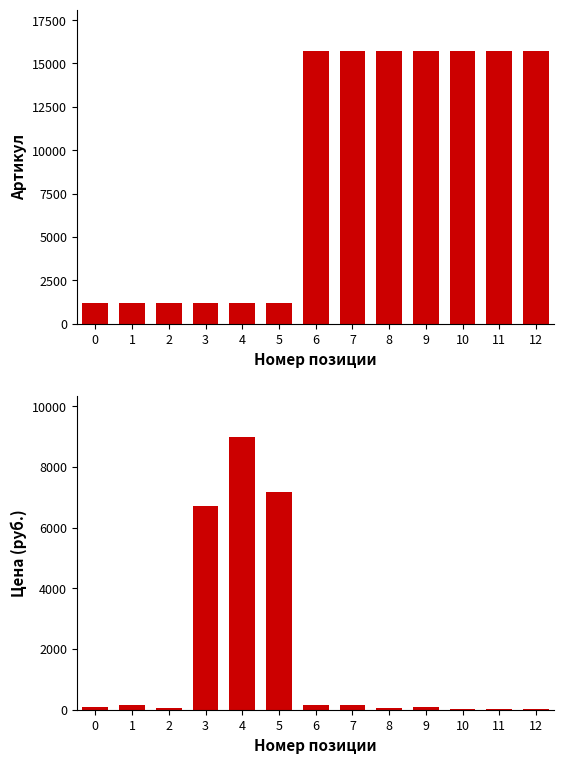

What is the total value across all series at 9?

15844